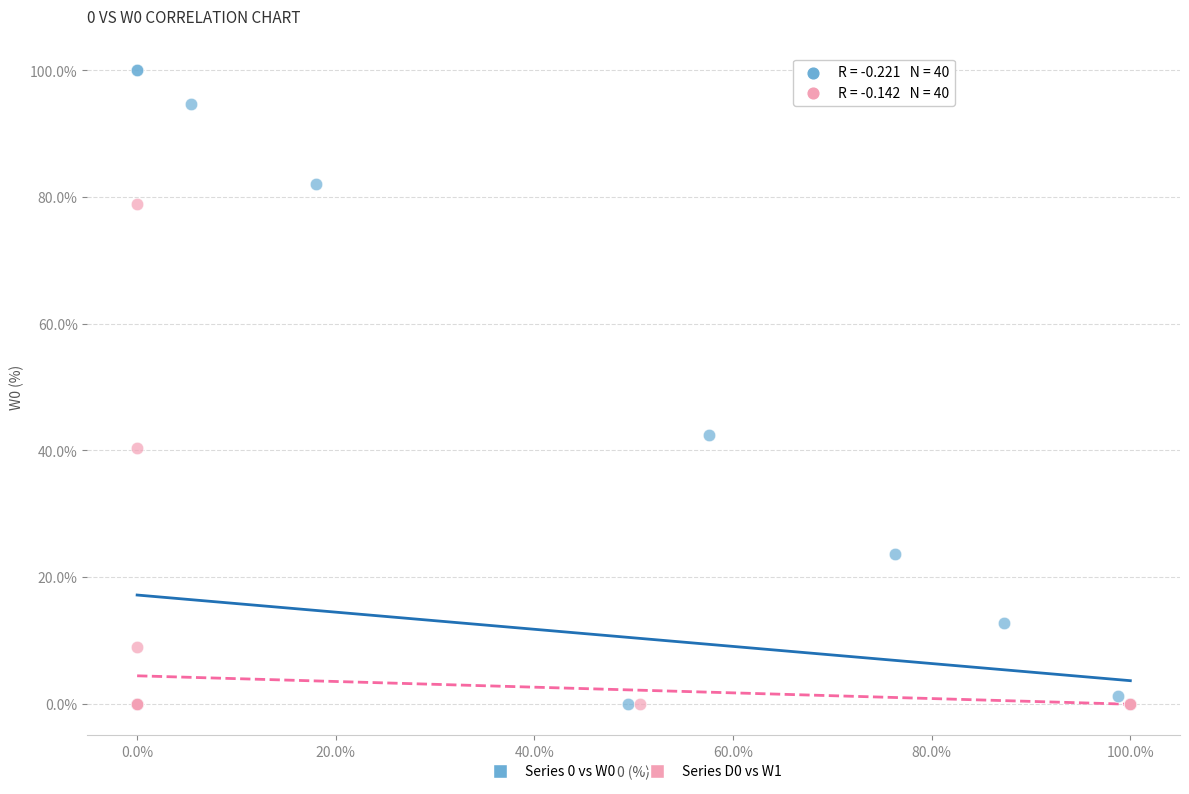

Which series has the widest spread of Y values?

Series 0 vs W0